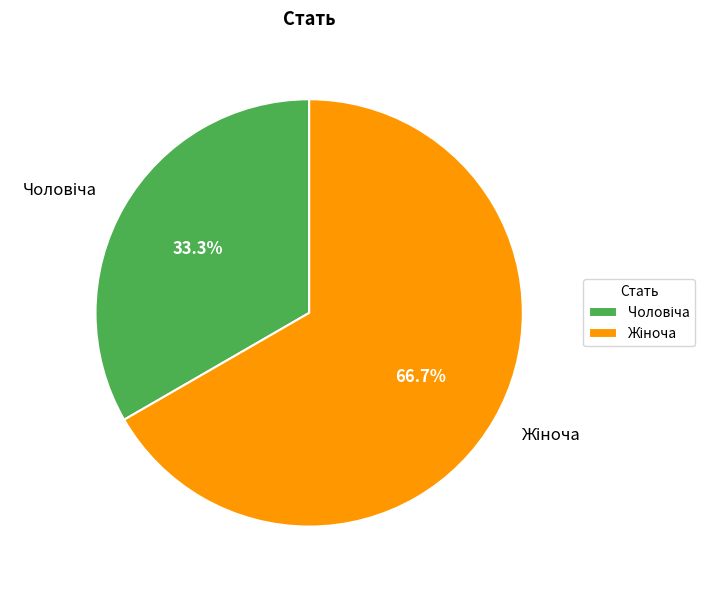

How many segments does this pie chart have?

2